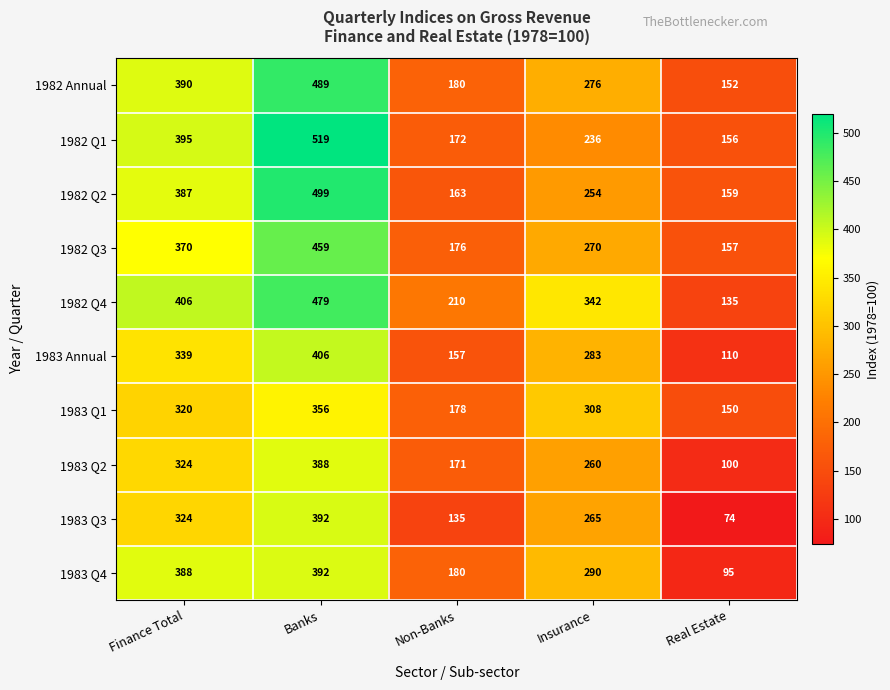

What is the greatest value displayed?

519